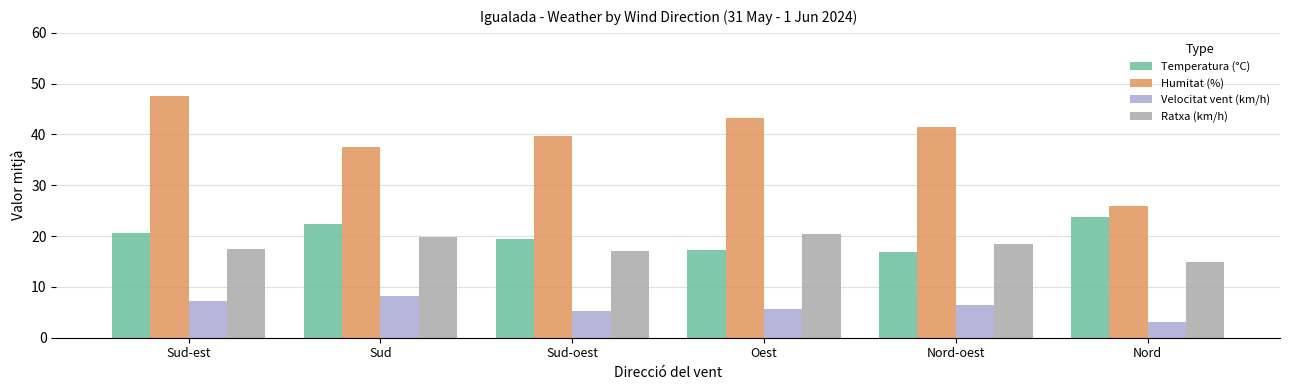

What is the sum of the Humitat (%) values at Nord-oest and Sud-oest?

81.2